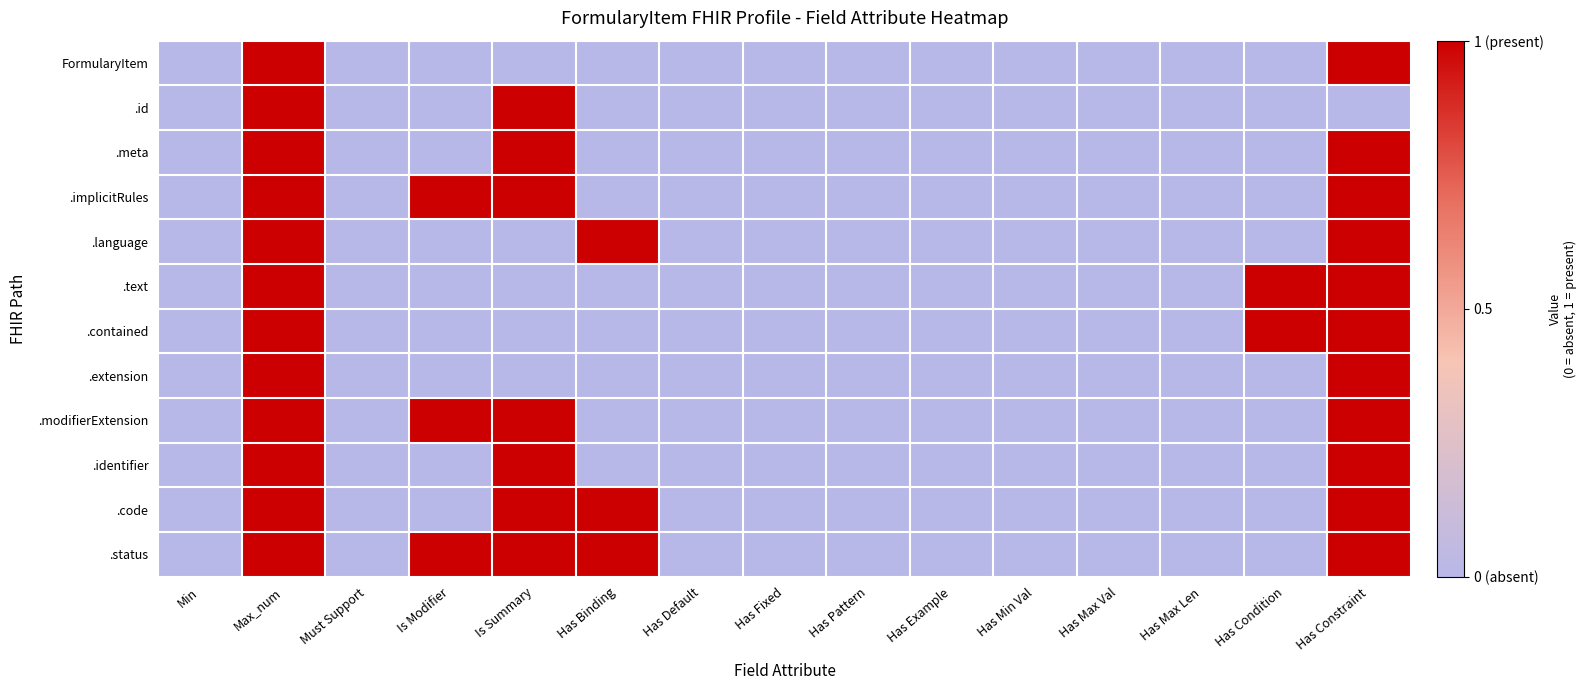

Which series has the largest range (max minus min)?

FormularyItem